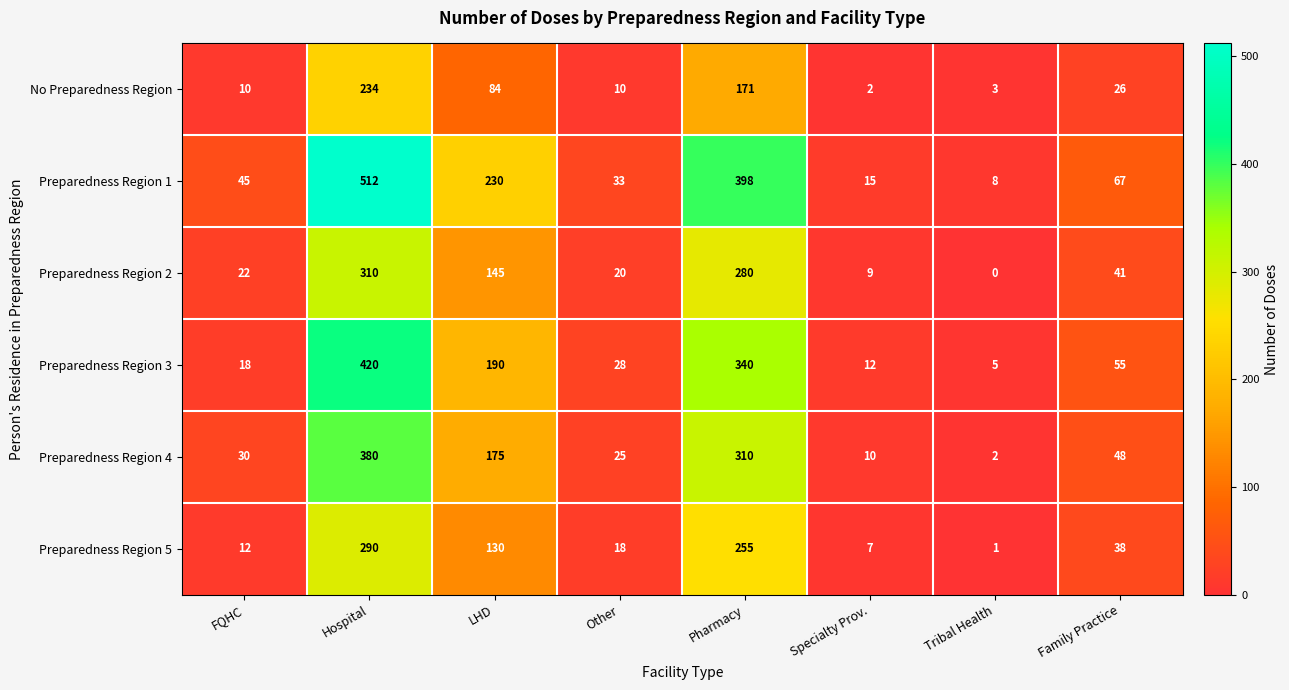

What is the spread (max minus min) of values at Family Practice?

41